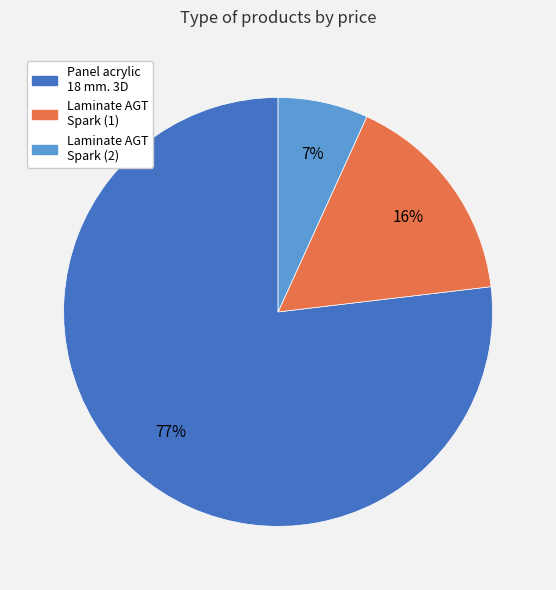

Between Panel acrylic 18 mm. 3D and Laminate AGT Spark (1), which is larger?

Panel acrylic 18 mm. 3D